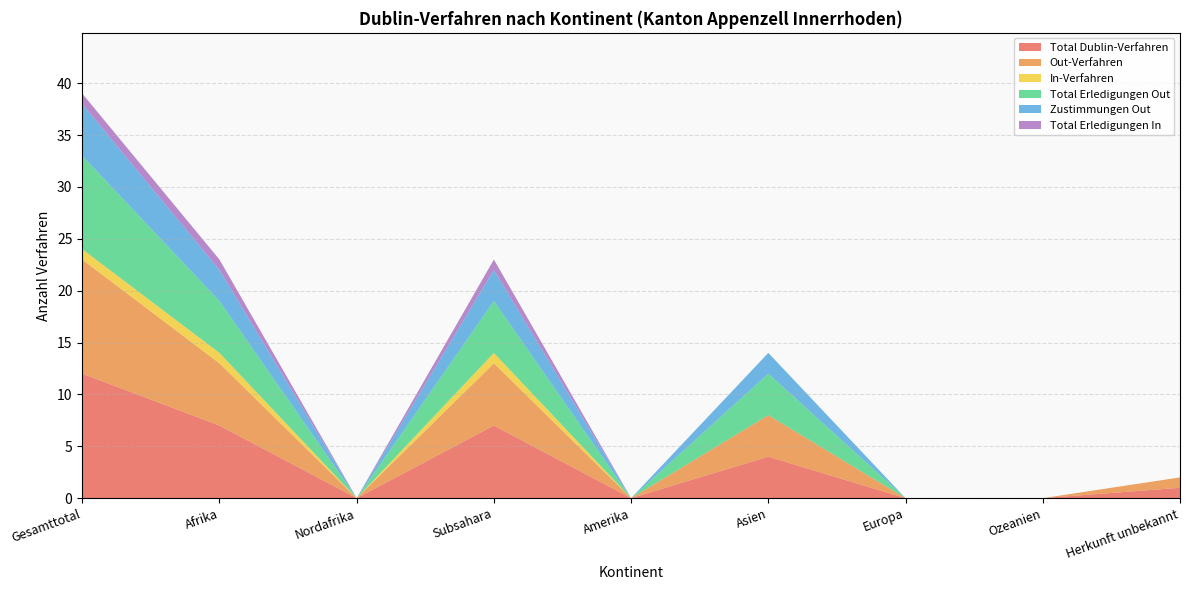

Reading left to right, transcribe all the data shown in this chart.

Total Dublin-Verfahren: Gesamttotal=12	Afrika=7	Nordafrika=0	Subsahara=7	Amerika=0	Asien=4	Europa=0	Ozeanien=0	Herkunft unbekannt=1
Out-Verfahren: Gesamttotal=11	Afrika=6	Nordafrika=0	Subsahara=6	Amerika=0	Asien=4	Europa=0	Ozeanien=0	Herkunft unbekannt=1
In-Verfahren: Gesamttotal=1	Afrika=1	Nordafrika=0	Subsahara=1	Amerika=0	Asien=0	Europa=0	Ozeanien=0	Herkunft unbekannt=0
Total Erledigungen Out: Gesamttotal=9	Afrika=5	Nordafrika=0	Subsahara=5	Amerika=0	Asien=4	Europa=0	Ozeanien=0	Herkunft unbekannt=0
Zustimmungen Out: Gesamttotal=5	Afrika=3	Nordafrika=0	Subsahara=3	Amerika=0	Asien=2	Europa=0	Ozeanien=0	Herkunft unbekannt=0
Total Erledigungen In: Gesamttotal=1	Afrika=1	Nordafrika=0	Subsahara=1	Amerika=0	Asien=0	Europa=0	Ozeanien=0	Herkunft unbekannt=0